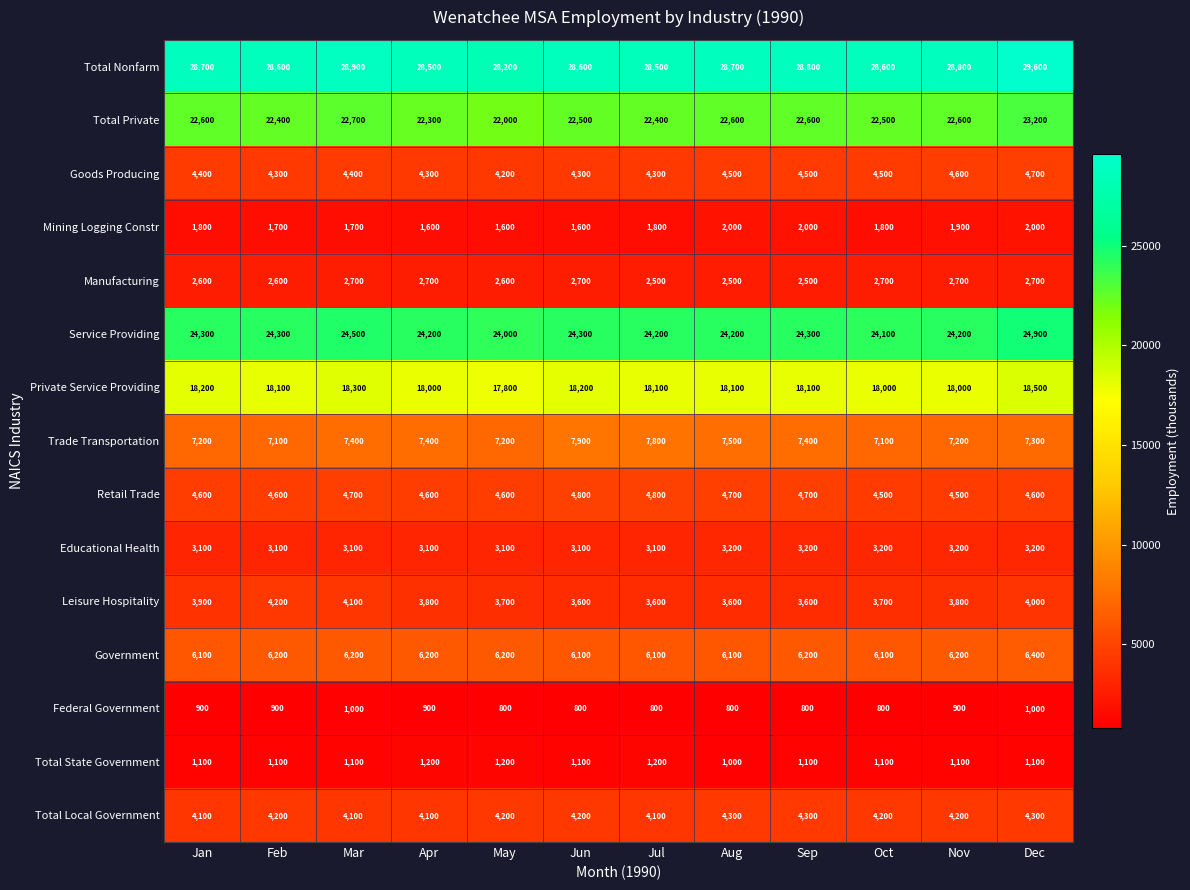

The value of Total Local Government at Jul is 4100. True or false?

True